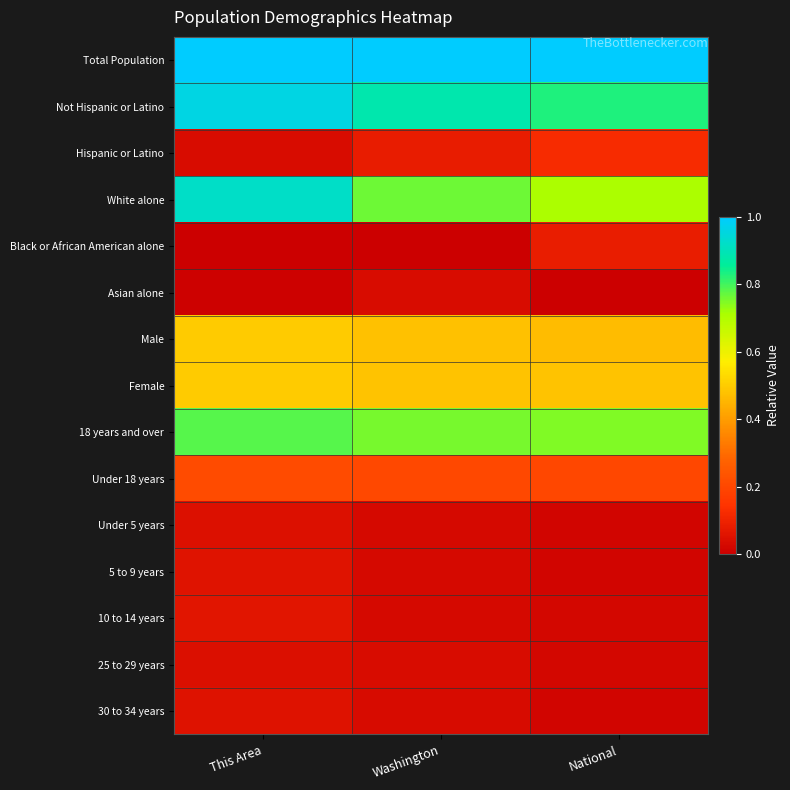

Which has a higher value, National or Washington?

National